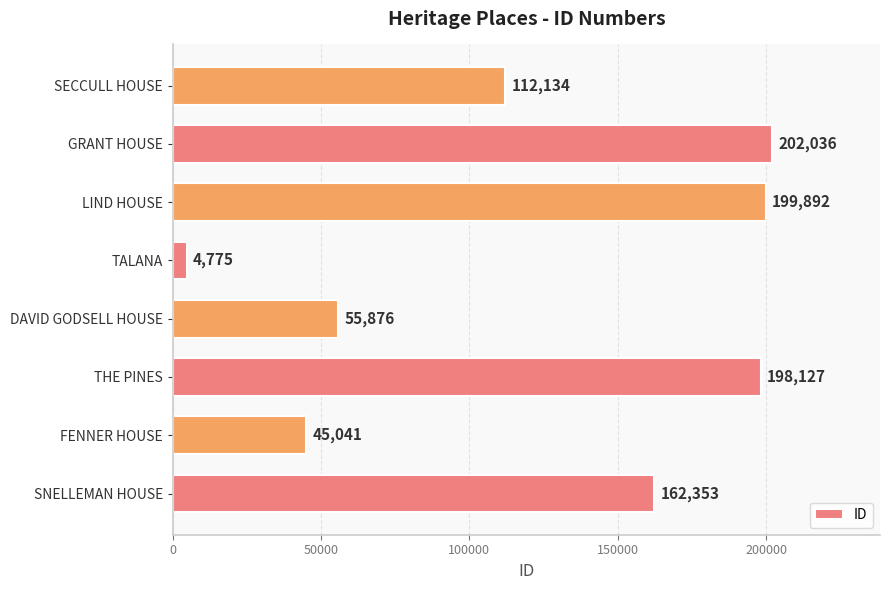

Reading top to bottom, list all the values displayed in this chart.

112134	202036	199892	4775	55876	198127	45041	162353